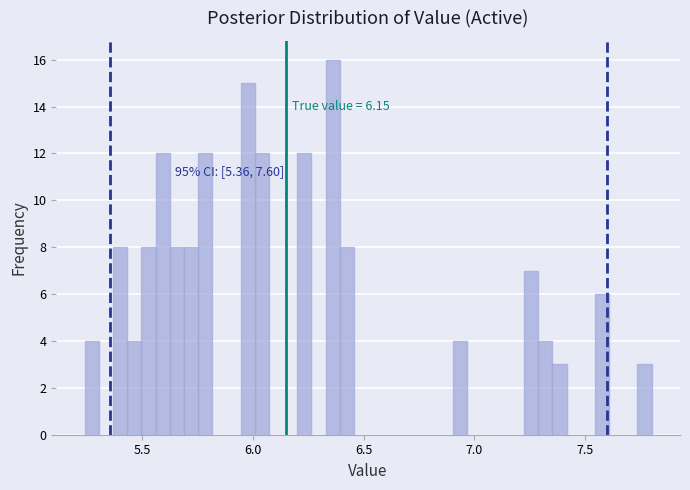

Read against the x-axis, roughly where is the centre of the tallest bar?

6.35